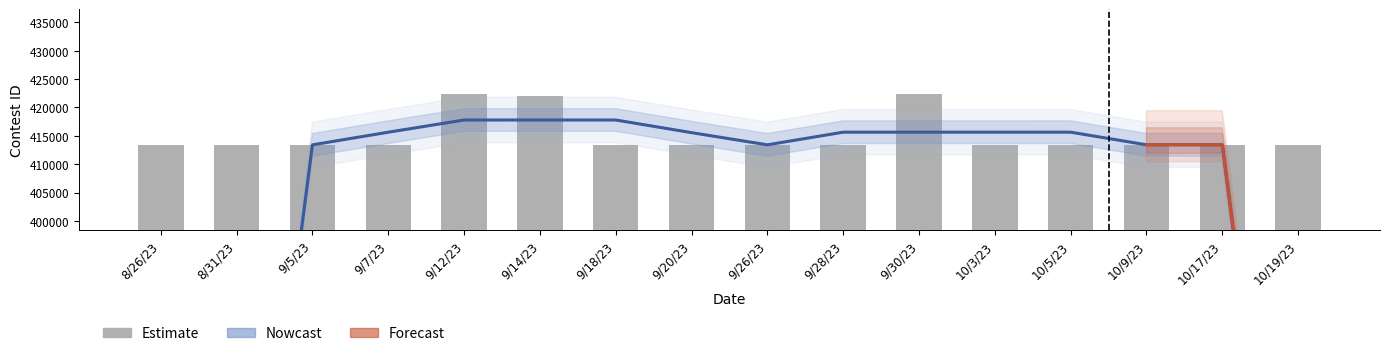

What is the ratio of the value at 10/3/23 to the value at 9/7/23?

1.0